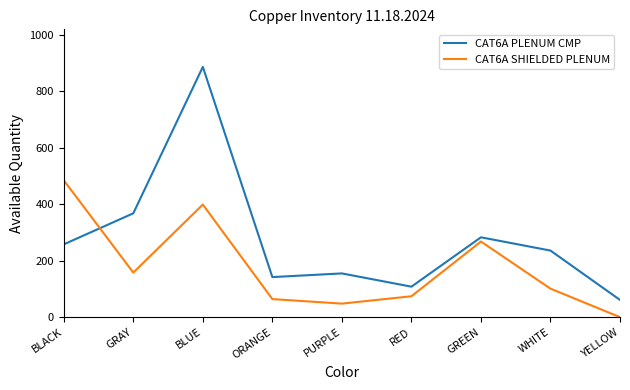

How many positive values does the CAT6A SHIELDED PLENUM series have?

8